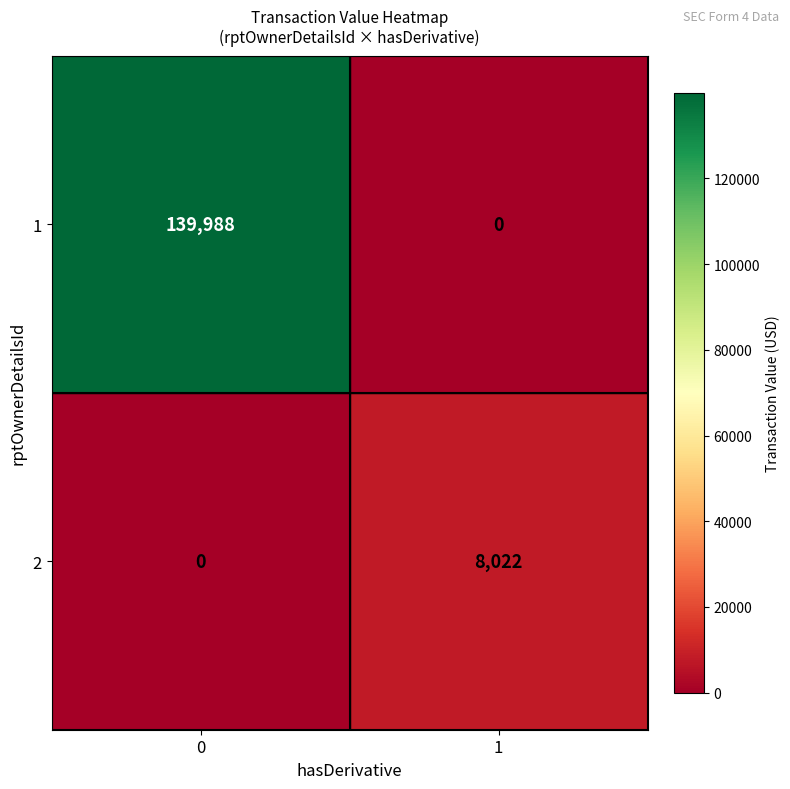

At how many categories does at least one series exceed 23489?

1